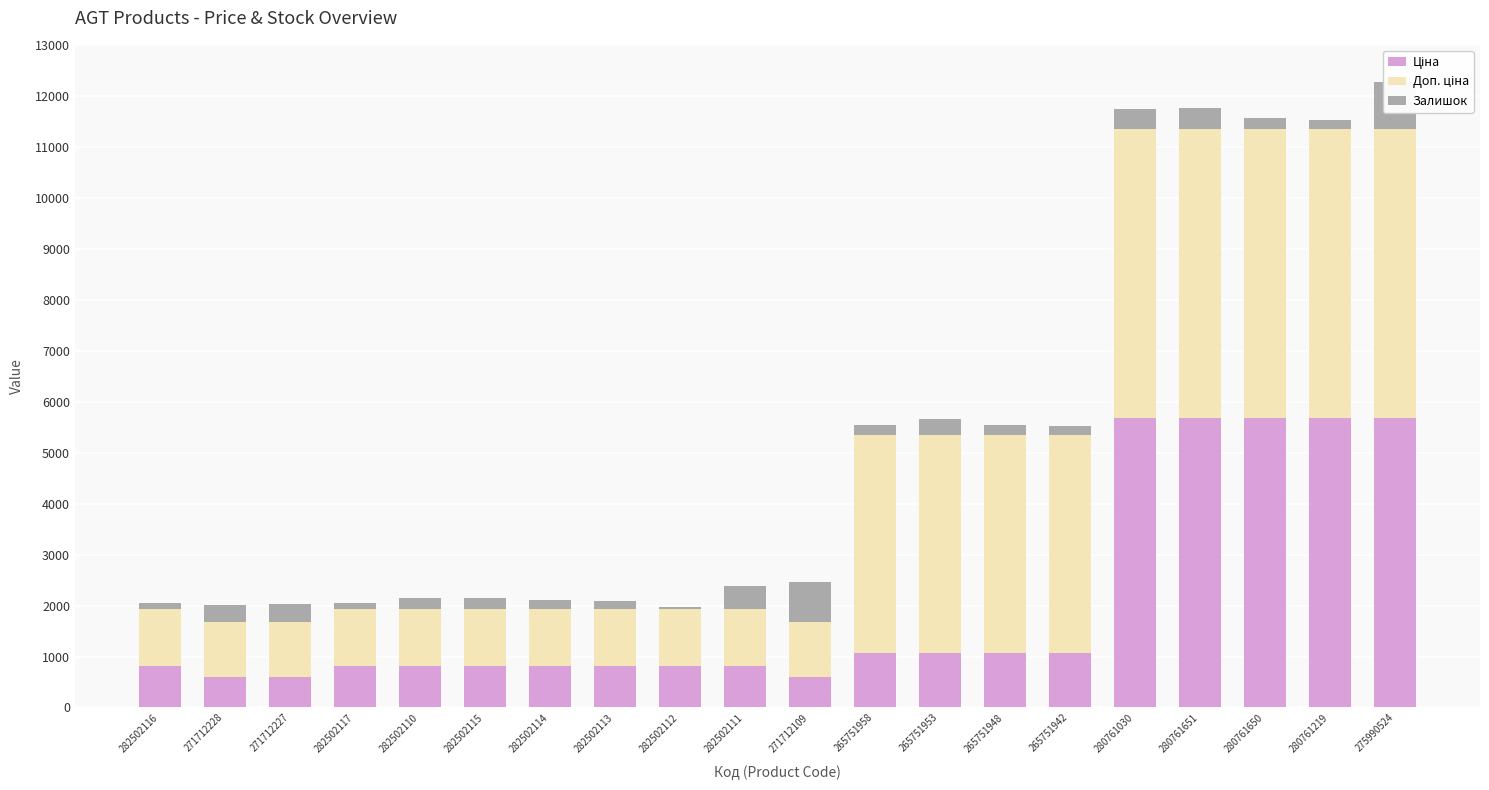

Is it true that Доп. ціна equals 1685.1 at 282502117?

False